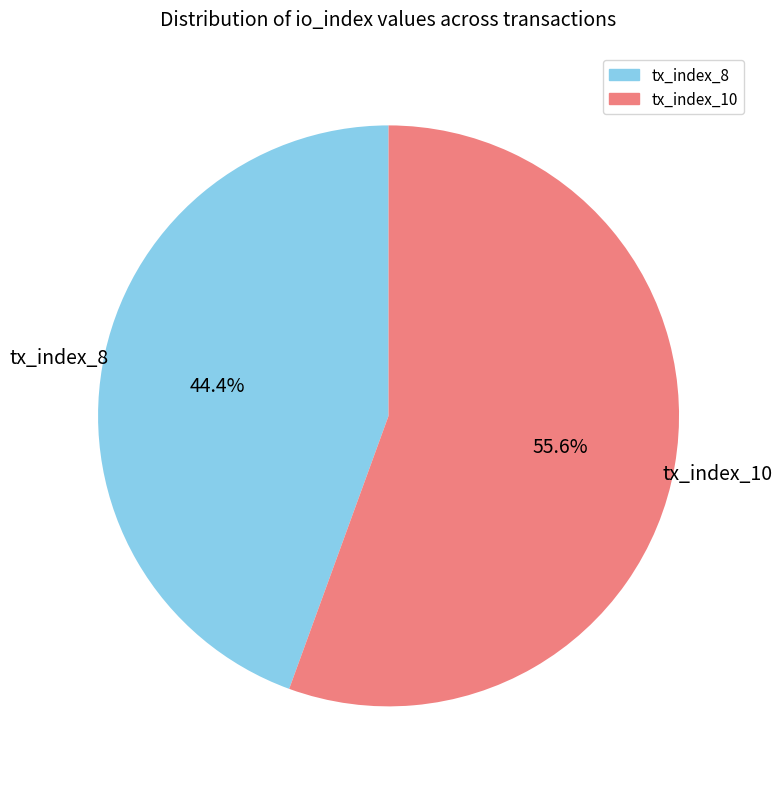

To the nearest percent, what is the combined percentage of tx_index_10 and tx_index_8?

100%